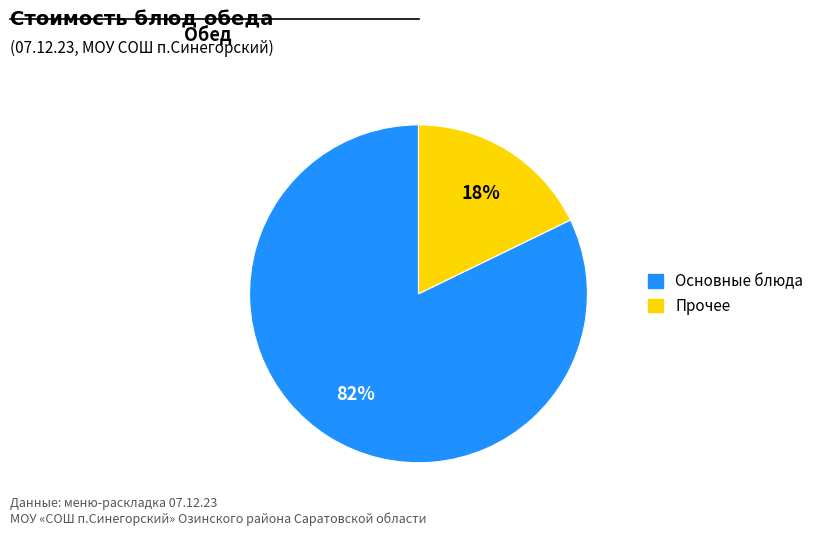

Is there a majority slice in this chart?

Yes